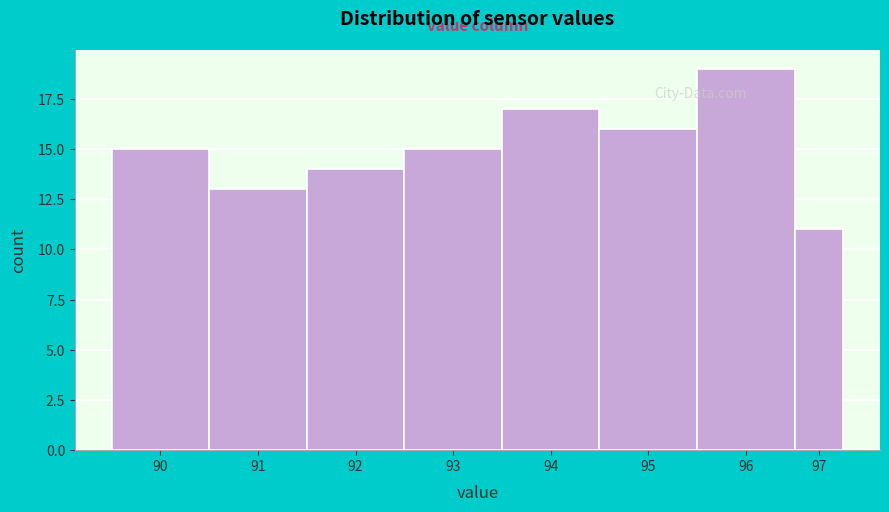

Reading left to right, list all the values displayed in this chart.

15	13	14	15	17	16	19	11